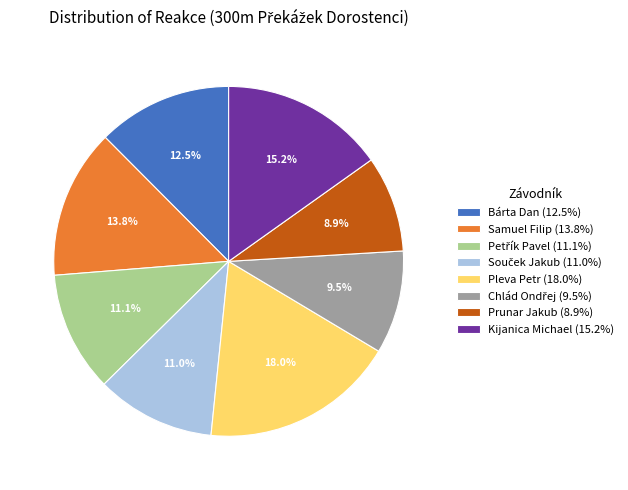

Does any single category account for the majority?

No